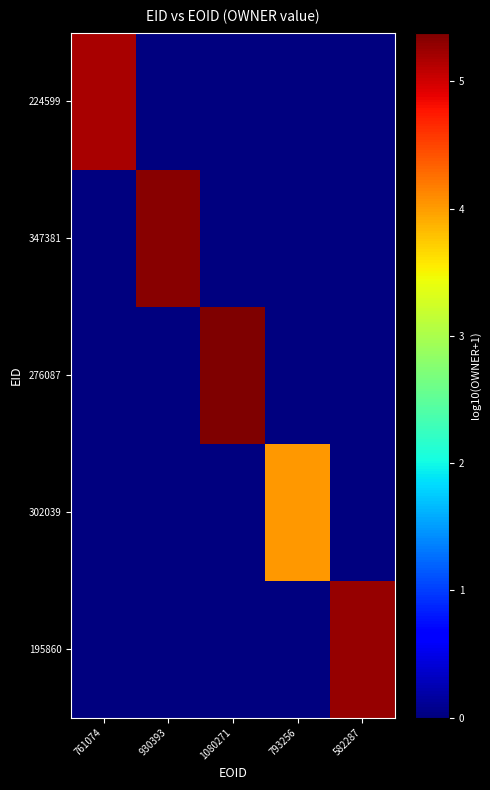

Reading left to right, transcribe all the data shown in this chart.

224599: 761074=5.2	930393=0.0	1080271=0.0	793256=0.0	582287=0.0
347381: 761074=0.0	930393=5.3	1080271=0.0	793256=0.0	582287=0.0
276087: 761074=0.0	930393=0.0	1080271=5.4	793256=0.0	582287=0.0
302039: 761074=0.0	930393=0.0	1080271=0.0	793256=4.0	582287=0.0
195860: 761074=0.0	930393=0.0	1080271=0.0	793256=0.0	582287=5.3